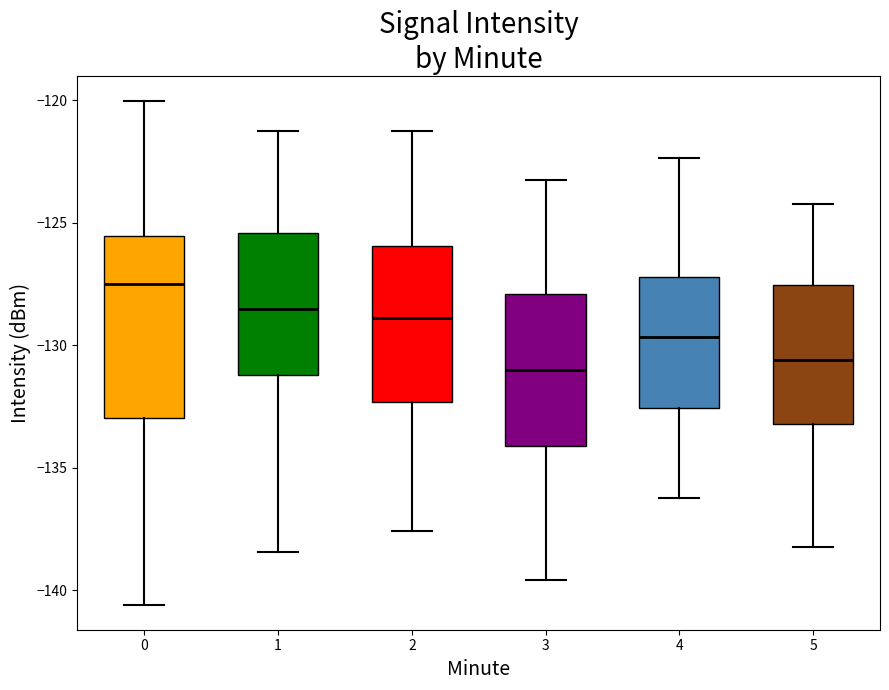

Comparing the boxes themselves (not the whiskers), which one is the tallest?

0